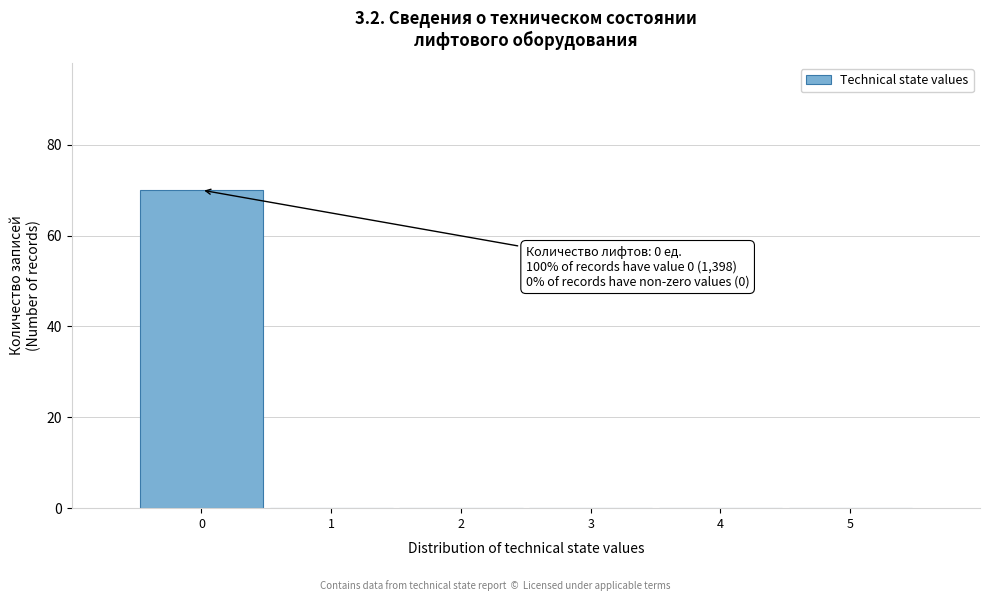

Over which range of the x-axis is the bar tallest?

-0.5 to 0.5